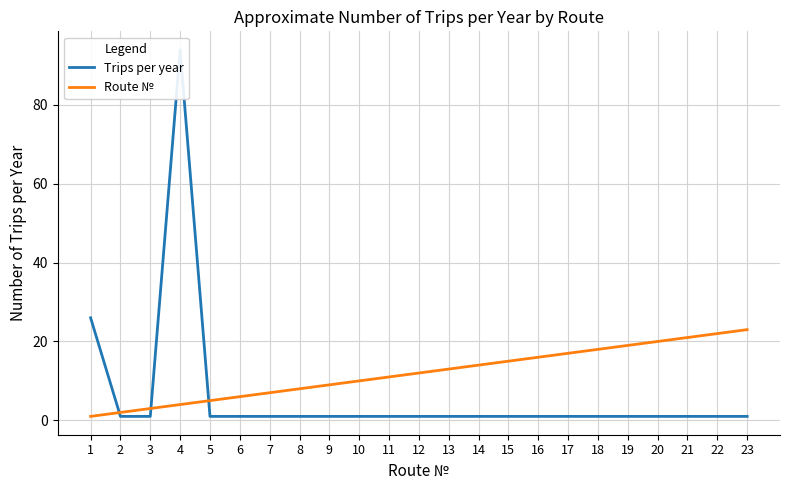

Reading left to right, extract all data points from this chart.

Trips per year: 1=26	2=1	3=1	4=94	5=1	6=1	7=1	8=1	9=1	10=1	11=1	12=1	13=1	14=1	15=1	16=1	17=1	18=1	19=1	20=1	21=1	22=1	23=1
Route №: 1=1	2=2	3=3	4=4	5=5	6=6	7=7	8=8	9=9	10=10	11=11	12=12	13=13	14=14	15=15	16=16	17=17	18=18	19=19	20=20	21=21	22=22	23=23